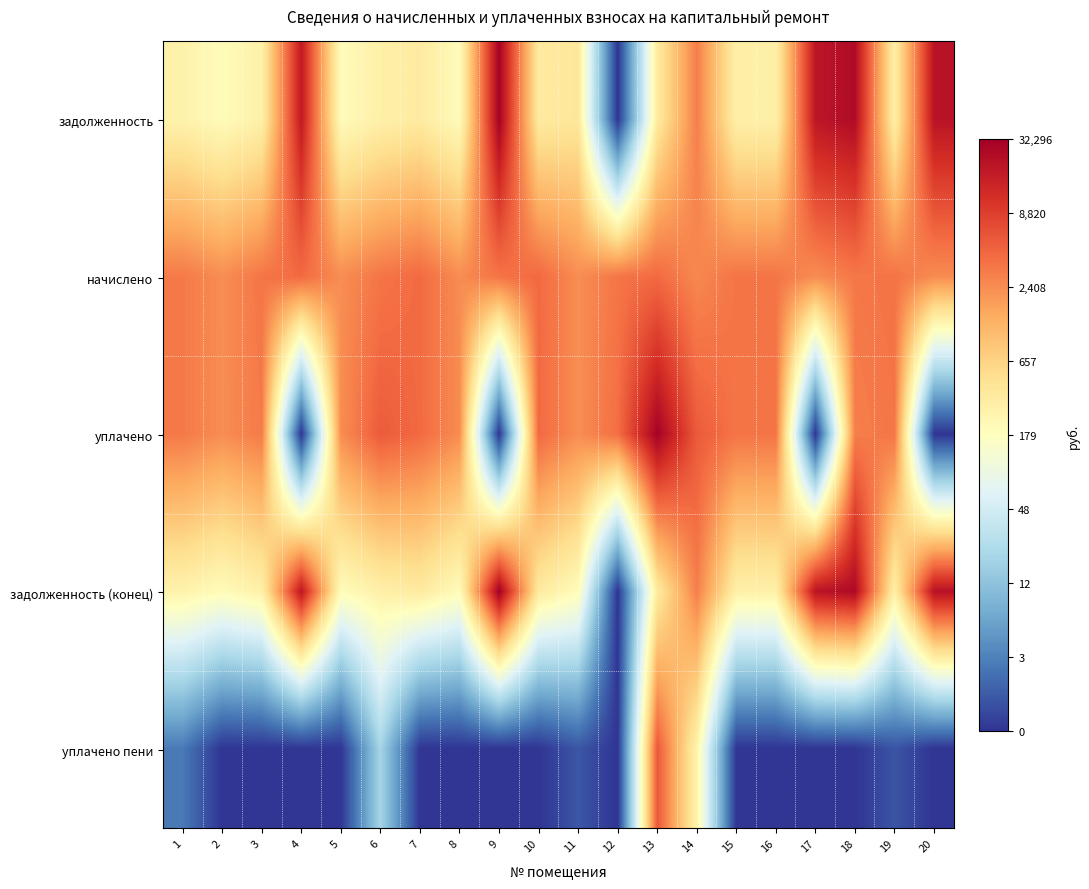

Reading left to right, what are all the values shown in this chart?

задолженность: 1=5.6	2=5.3	3=5.7	4=9.8	5=5.3	6=5.7	7=5.9	8=5.3	9=10.3	10=5.9	11=6.0	12=0.0	13=5.9	14=8.0	15=5.7	16=5.7	17=9.9	18=10.1	19=5.7	20=9.9
начислено: 1=8.1	2=7.8	3=8.2	4=8.3	5=7.8	6=8.2	7=8.3	8=7.8	9=8.2	10=8.4	11=7.8	12=8.2	13=8.3	14=7.9	15=8.2	16=8.2	17=7.8	18=8.1	19=8.2	20=7.8
уплачено: 1=8.1	2=7.8	3=8.1	4=0.0	5=7.8	6=8.6	7=8.3	8=7.8	9=0.0	10=8.4	11=7.8	12=8.3	13=10.3	14=8.6	15=8.2	16=8.2	17=0.0	18=8.0	19=8.1	20=0.0
задолженность (конец): 1=5.6	2=5.3	3=5.7	4=9.9	5=5.3	6=5.7	7=5.9	8=5.3	9=10.4	10=5.9	11=5.3	12=0.0	13=5.9	14=8.0	15=5.7	16=5.7	17=9.9	18=10.2	19=5.7	20=10.0
уплачено пени: 1=1.1	2=0.0	3=0.0	4=0.0	5=0.0	6=3.0	7=0.0	8=0.0	9=0.0	10=0.0	11=0.6	12=0.0	13=8.6	14=5.6	15=0.0	16=0.0	17=0.0	18=0.0	19=0.5	20=0.0